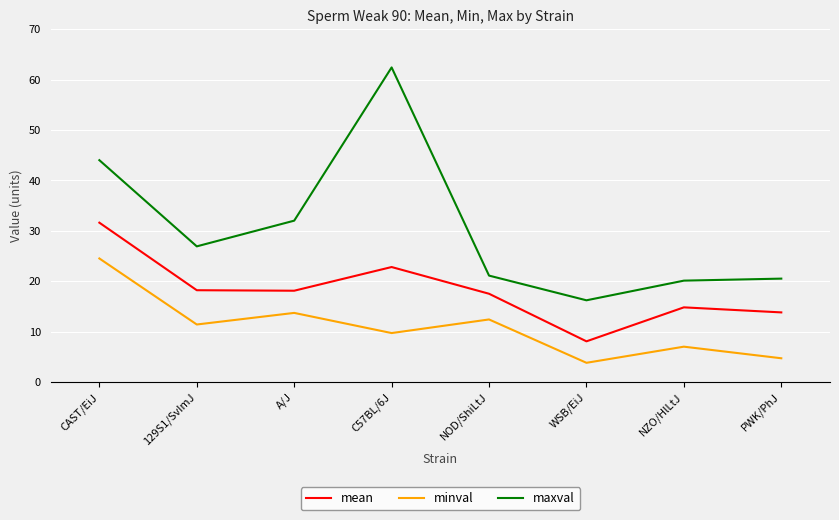

What is the difference between the maximum and second lowest values in the minval series?

19.8